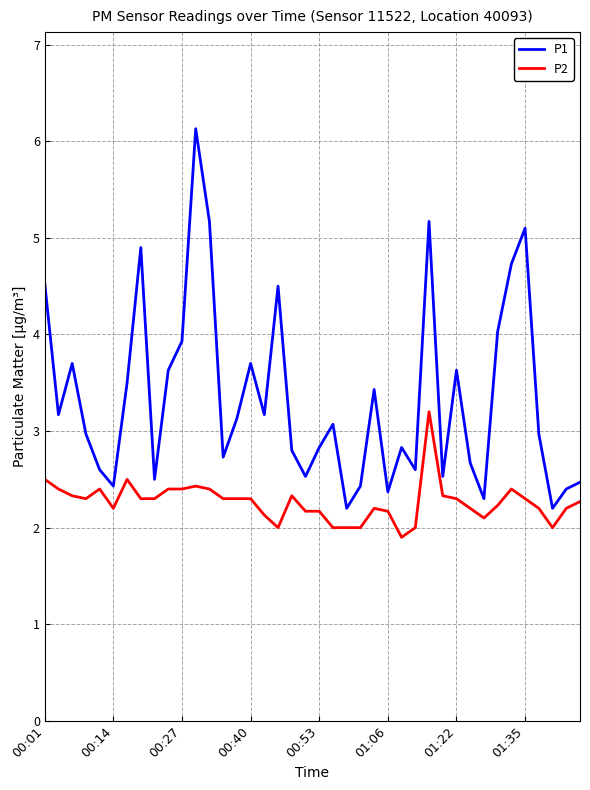

Reading left to right, list all the values displayed in this chart.

P1: 4.5	3.2	3.7	3.0	2.6	2.4	3.5	4.9	2.5	3.6	3.9	6.1	5.2	2.7	3.1	3.7	3.2	4.5	2.8	2.5	2.8	3.1	2.2	2.4	3.4	2.4	2.8	2.6	5.2	2.5	3.6	2.7	2.3	4.0	4.7	5.1	3.0	2.2	2.4	2.5
P2: 2.5	2.4	2.3	2.3	2.4	2.2	2.5	2.3	2.3	2.4	2.4	2.4	2.4	2.3	2.3	2.3	2.1	2.0	2.3	2.2	2.2	2.0	2.0	2.0	2.2	2.2	1.9	2.0	3.2	2.3	2.3	2.2	2.1	2.2	2.4	2.3	2.2	2.0	2.2	2.3